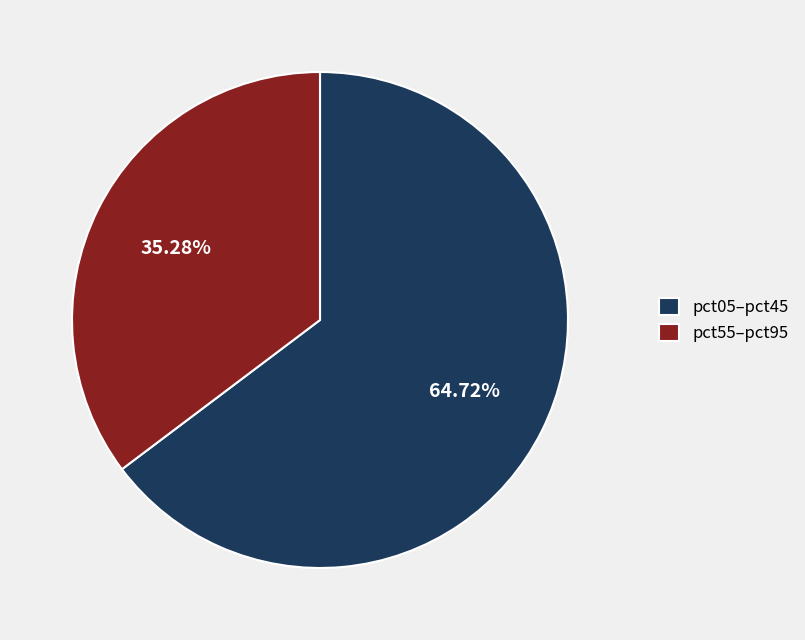

Combined, do pct55–pct95 and pct05–pct45 account for over 50%?

Yes